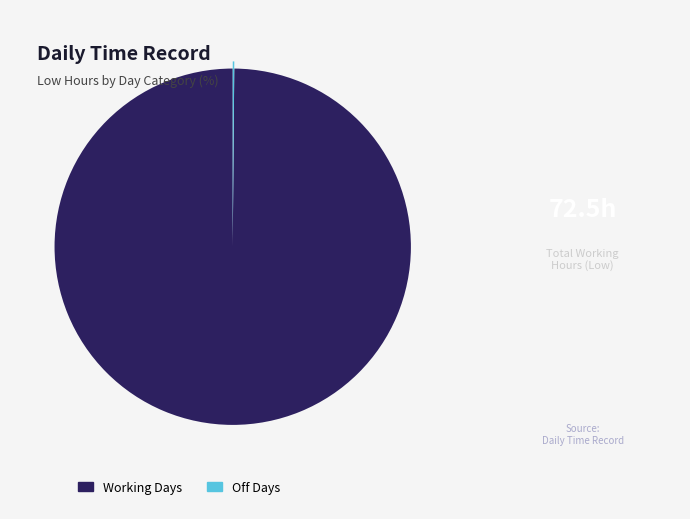

Is there a majority slice in this chart?

Yes